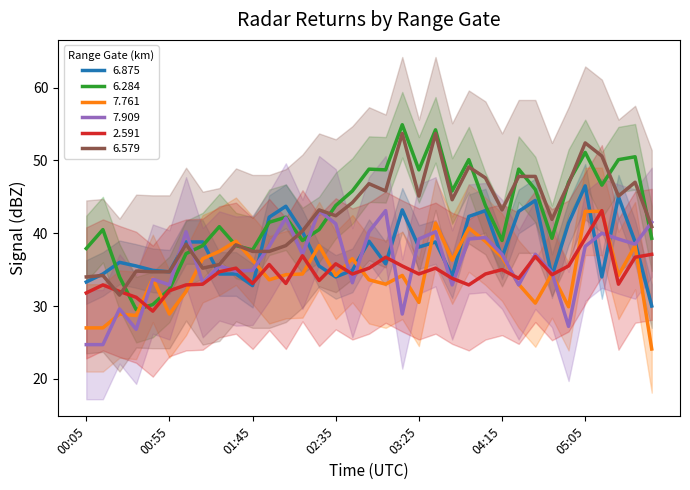

Which label corresponds to the largest value in the chart?

03:15